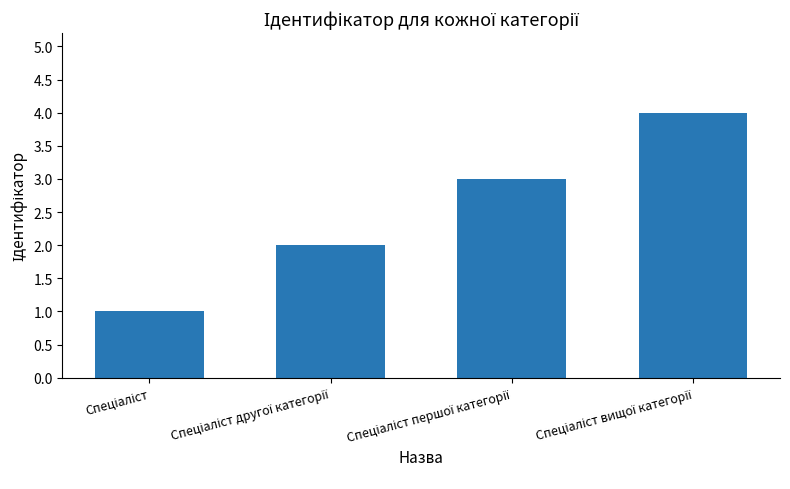

What is the difference between the maximum and minimum values?

3